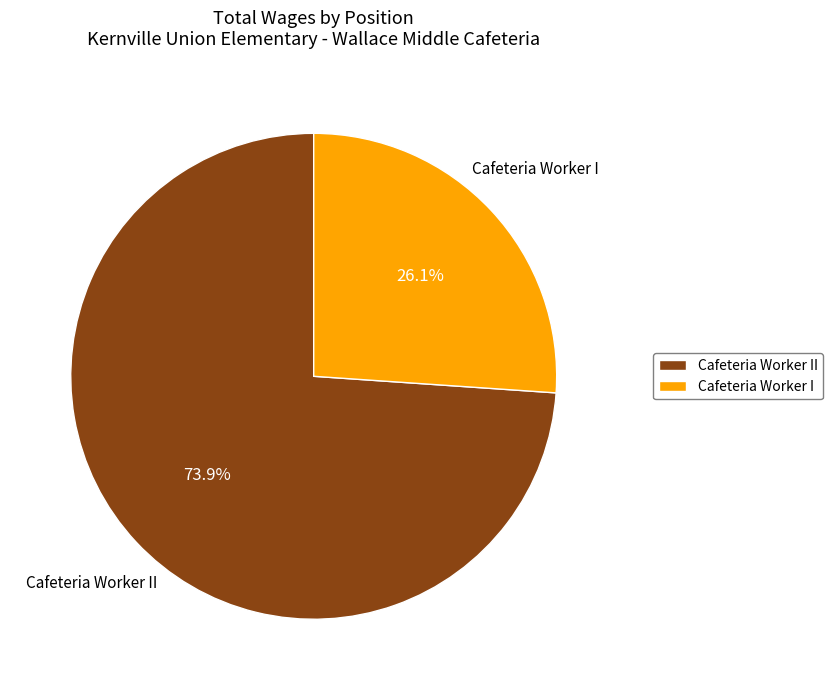

To the nearest percent, what is the combined percentage of Cafeteria Worker I and Cafeteria Worker II?

100%